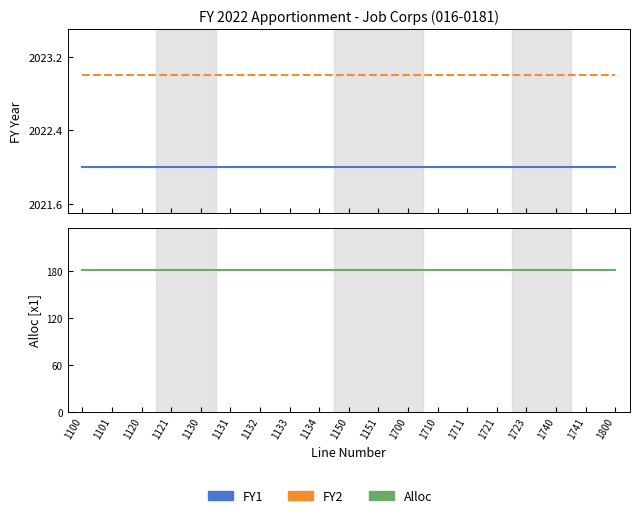

True or false: FY1 and Alloc cross at least once.

False